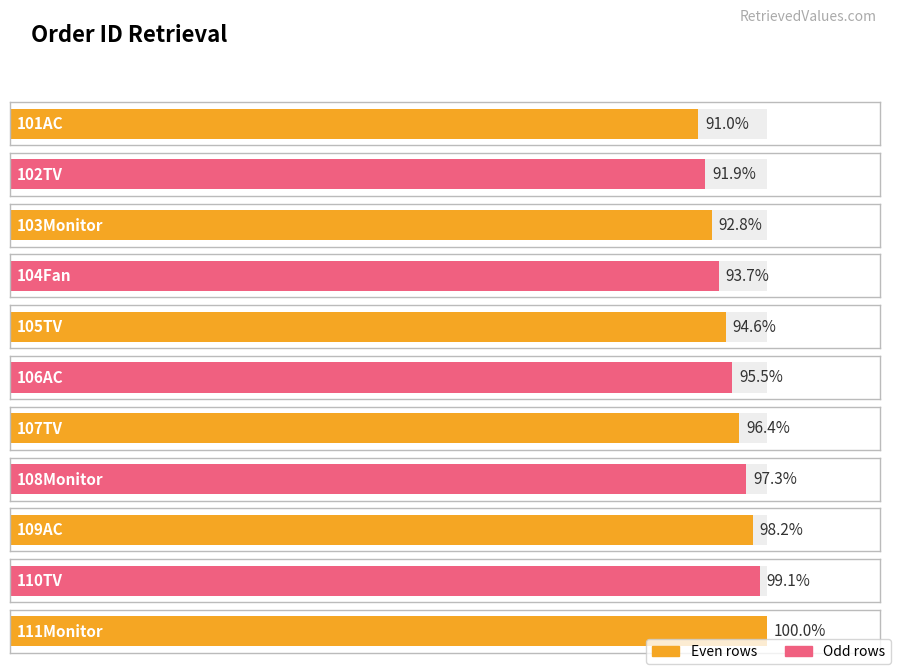

What is the ratio of the value at 104Fan to the value at 111Monitor?

0.9